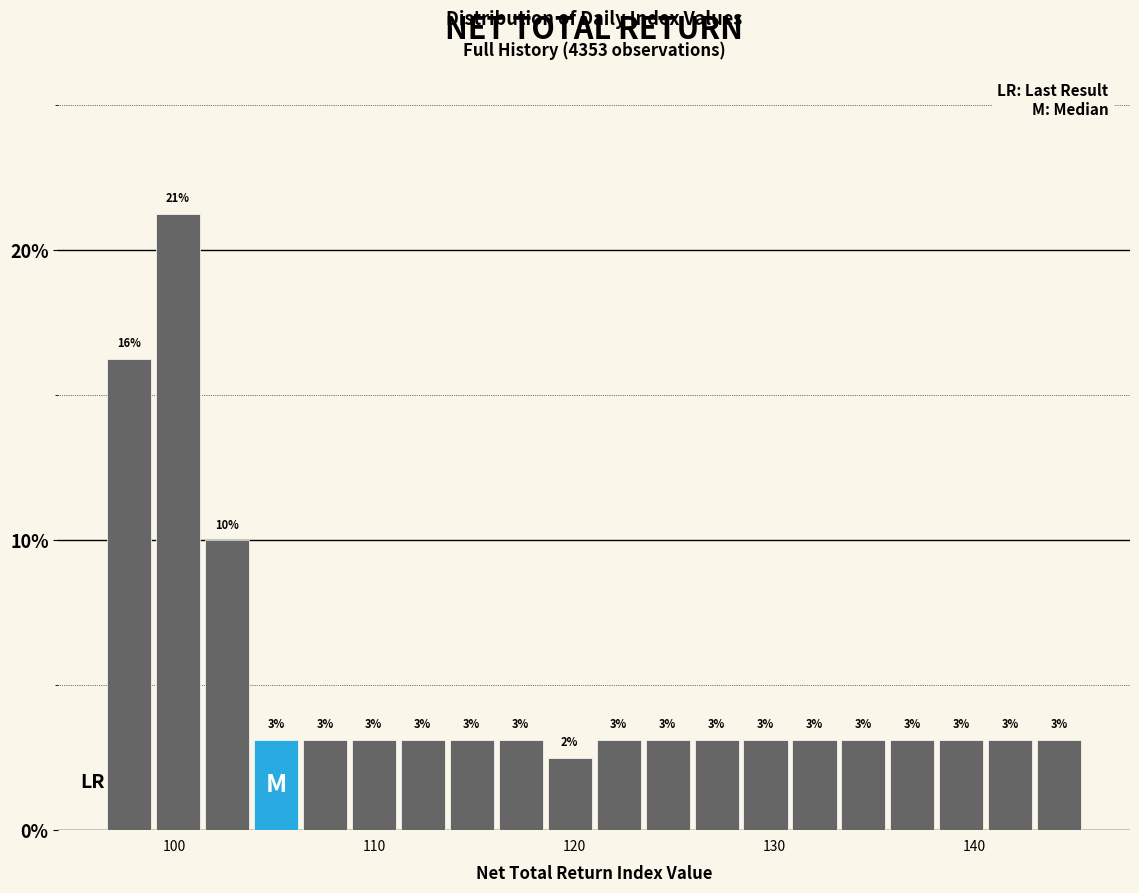

Read against the x-axis, roughly where is the centre of the tallest bar?

100